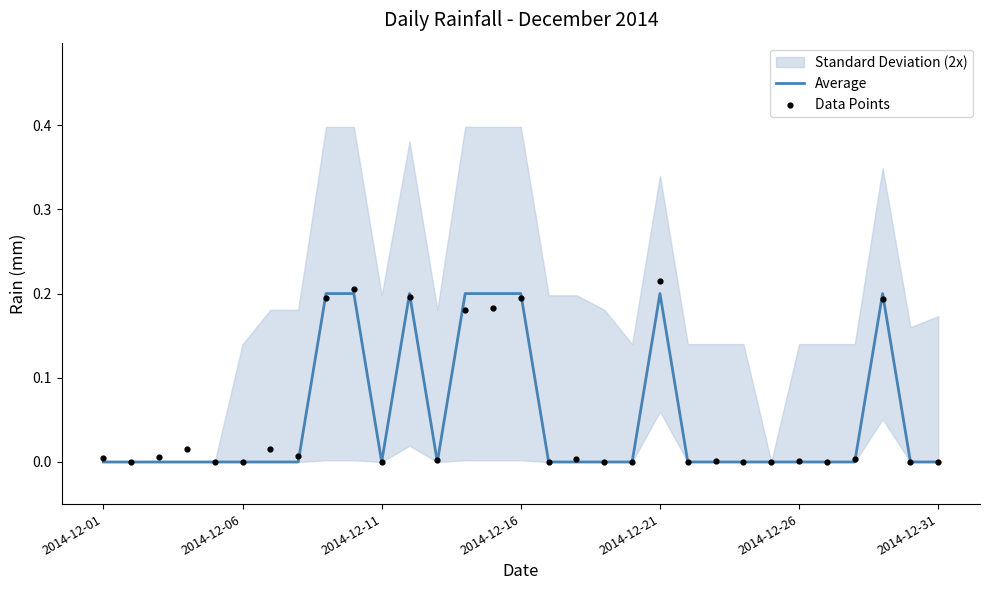

The value of Average at 2014-12-26 is 0.0. True or false?

True